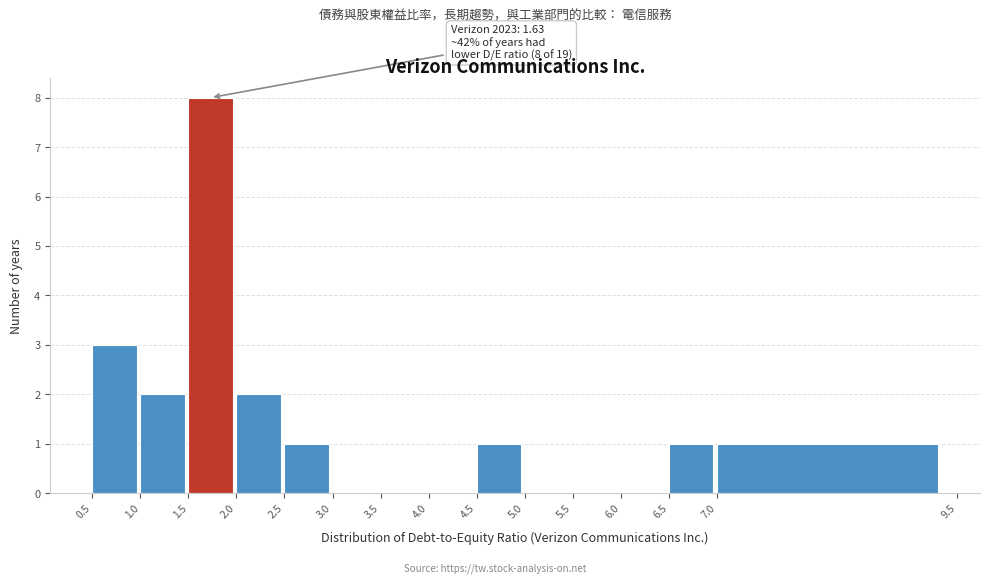

Which range on the x-axis has the tallest bar?

1.5 to 2.0